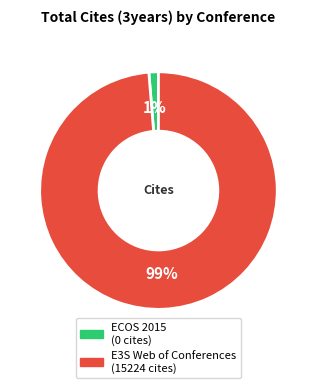

Count the number of slices in the pie.

2